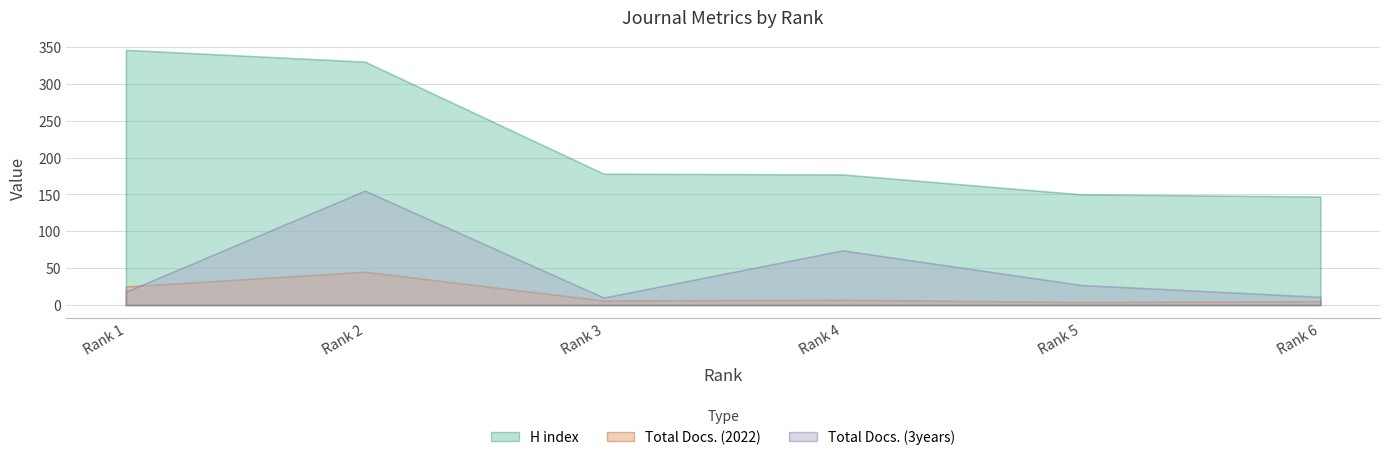

List the series in order of their peak value, highest first.

H index, Total Docs. (3years), Total Docs. (2022)